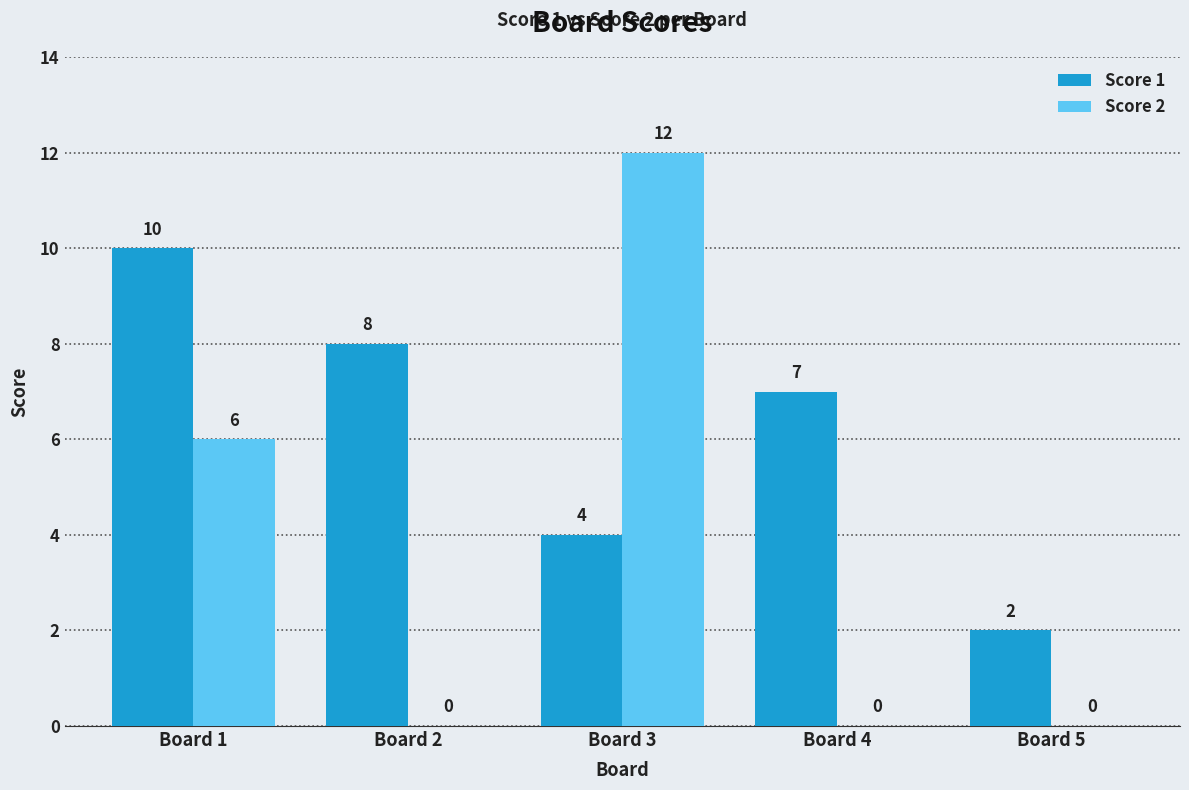

Which series has the widest spread of values?

Score 2